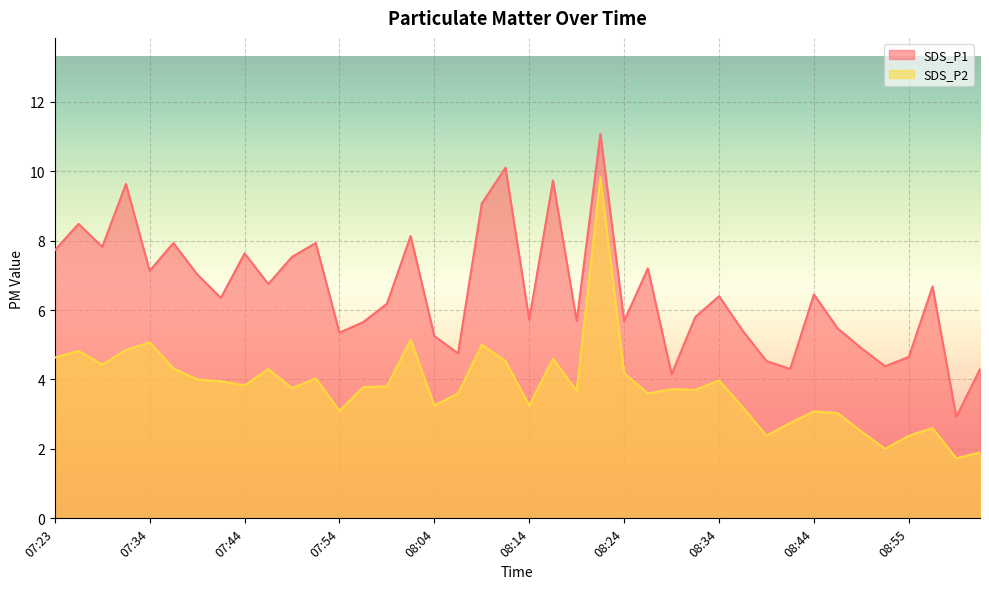

The value of SDS_P2 at 08:32 is 6.0. True or false?

False